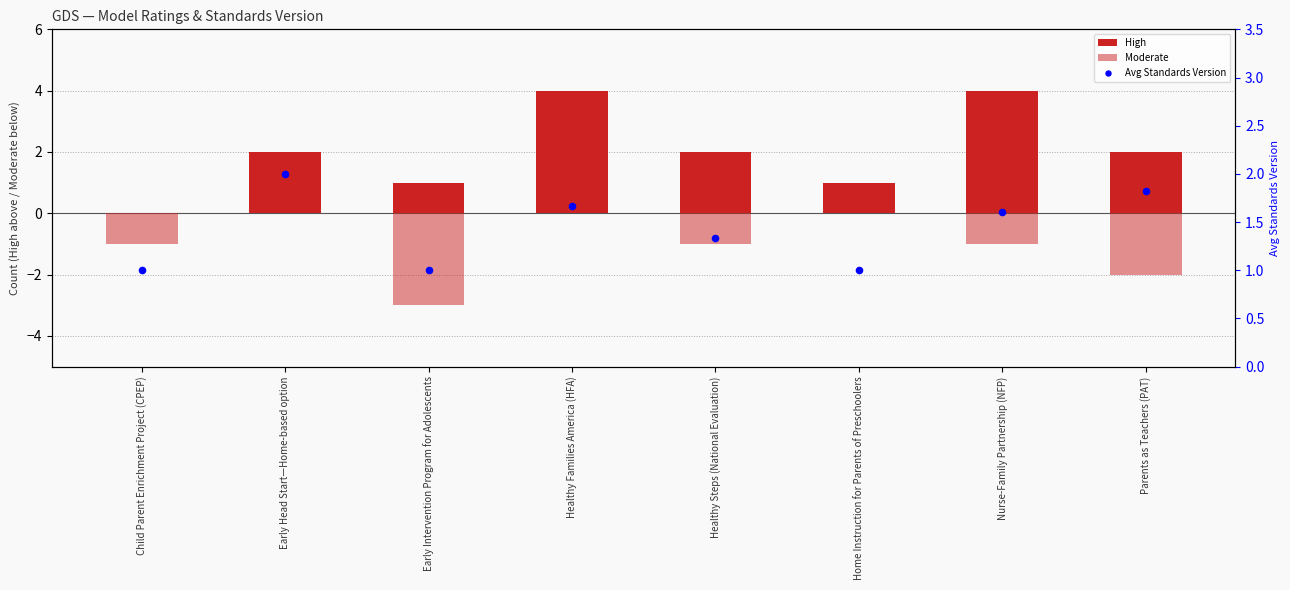

Which series has the widest spread of Y values?

High